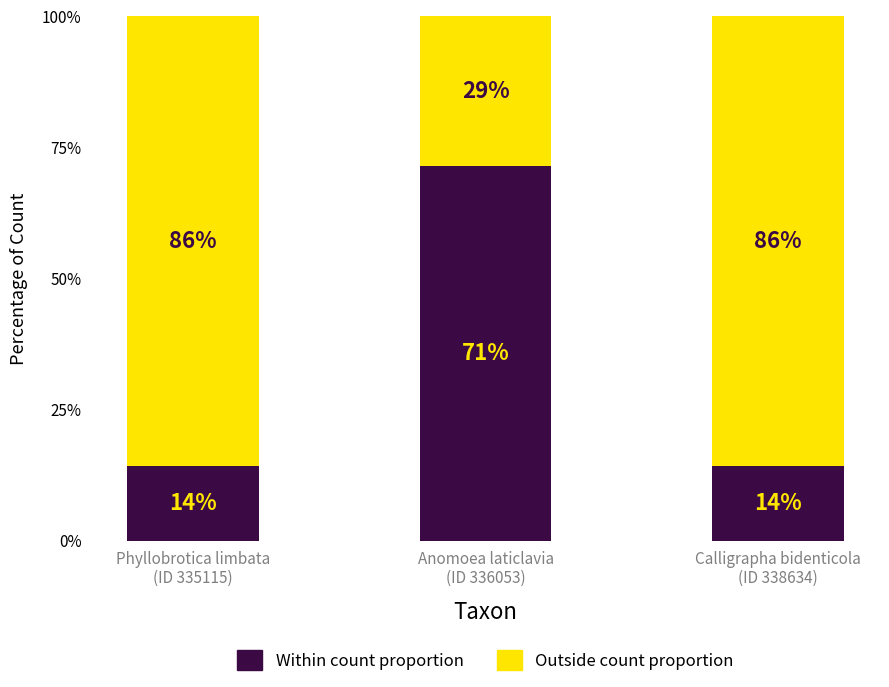

Does the chart contain stacked bars?

Yes